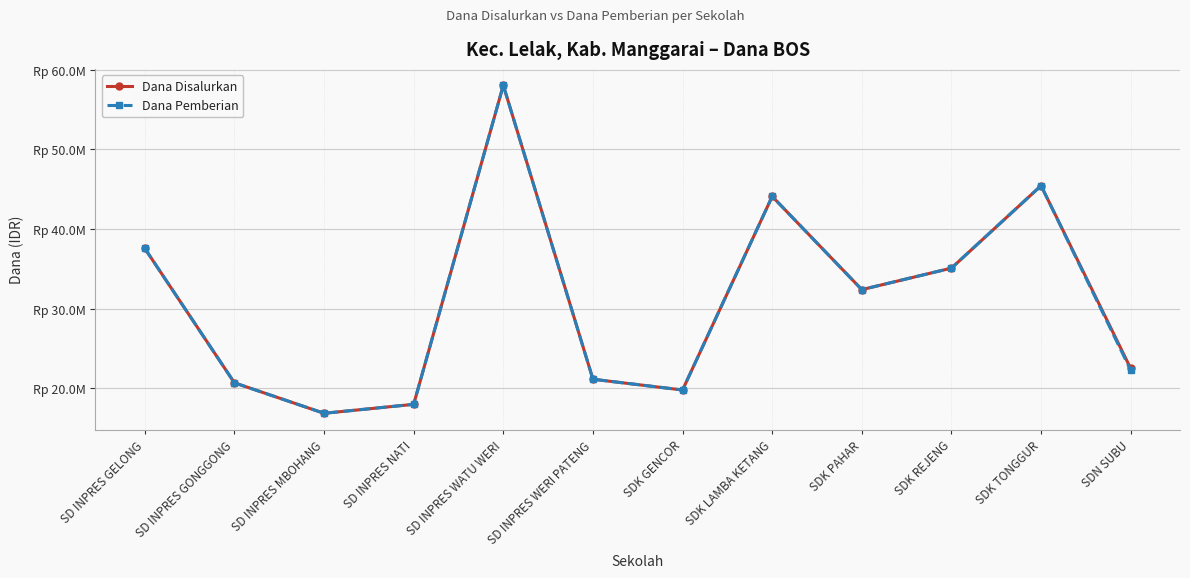

At which category does Dana Pemberian reach its first local valley?

SD INPRES MBOHANG